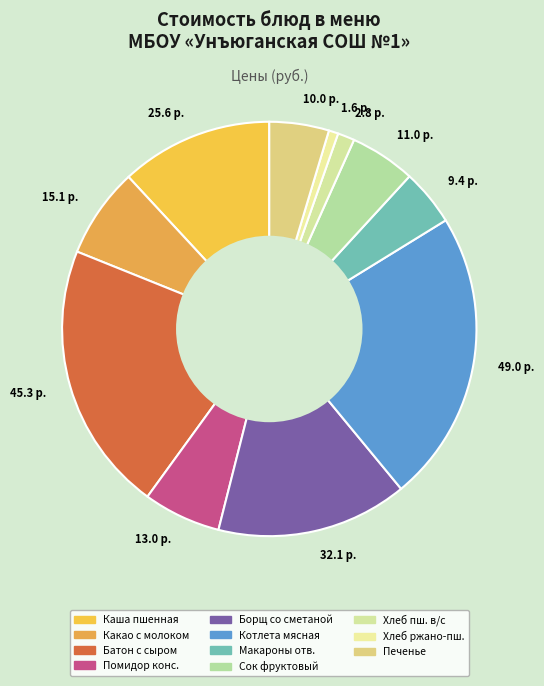

Count the number of slices in the pie.

11